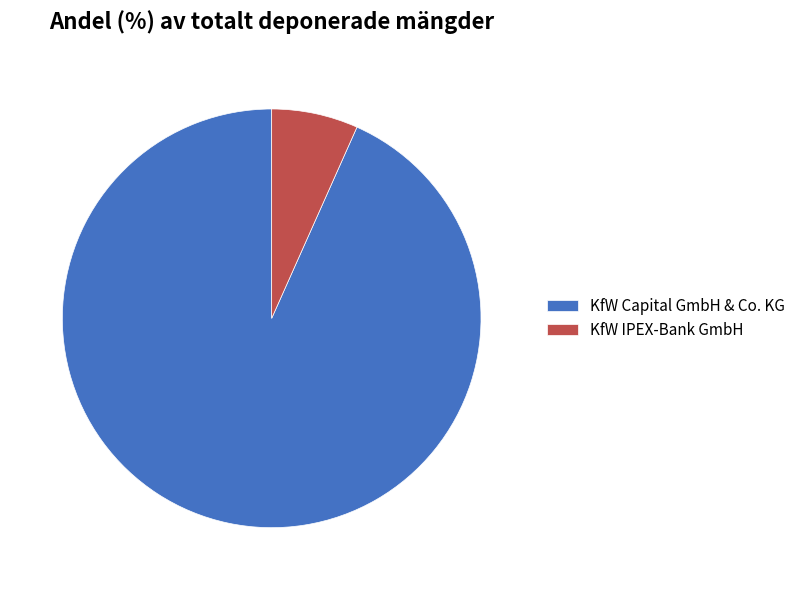

Does KfW IPEX-Bank GmbH represent more than half of the total?

No